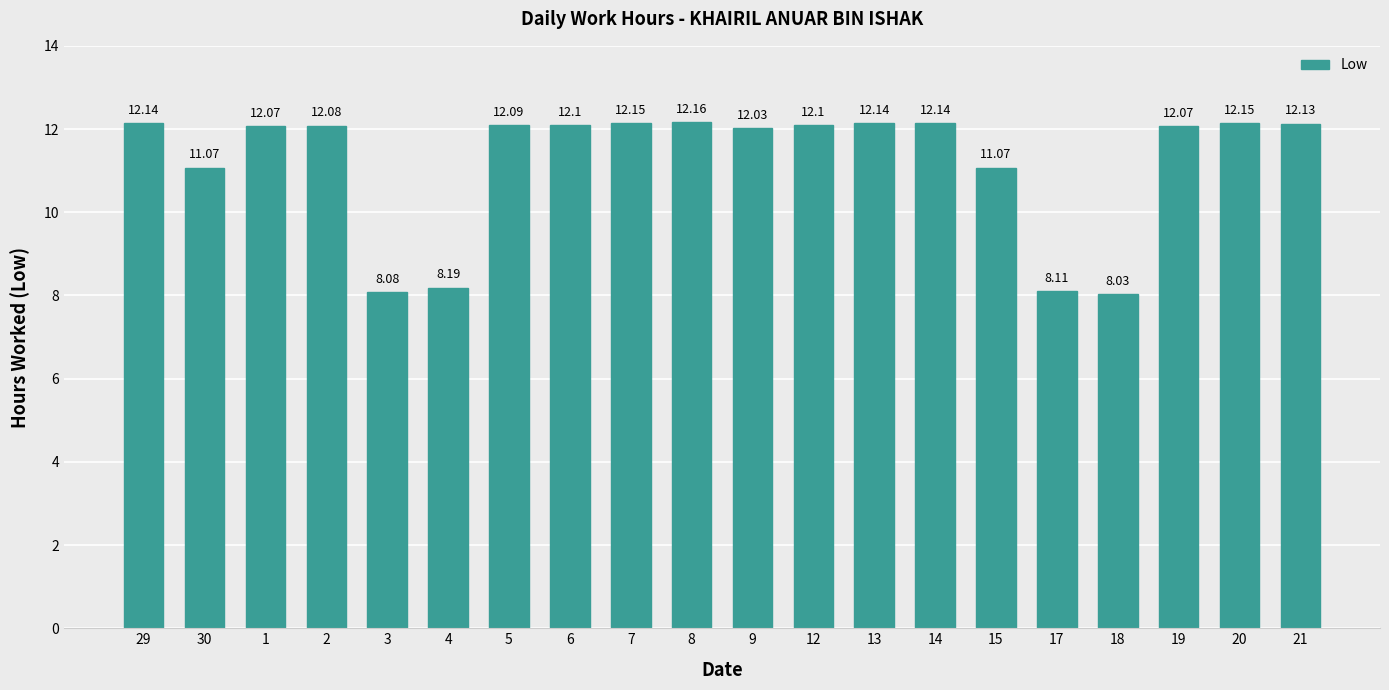

Reading right to left, list all the values displayed in this chart.

12.1	12.2	12.1	8.0	8.1	11.1	12.1	12.1	12.1	12.0	12.2	12.2	12.1	12.1	8.2	8.1	12.1	12.1	11.1	12.1